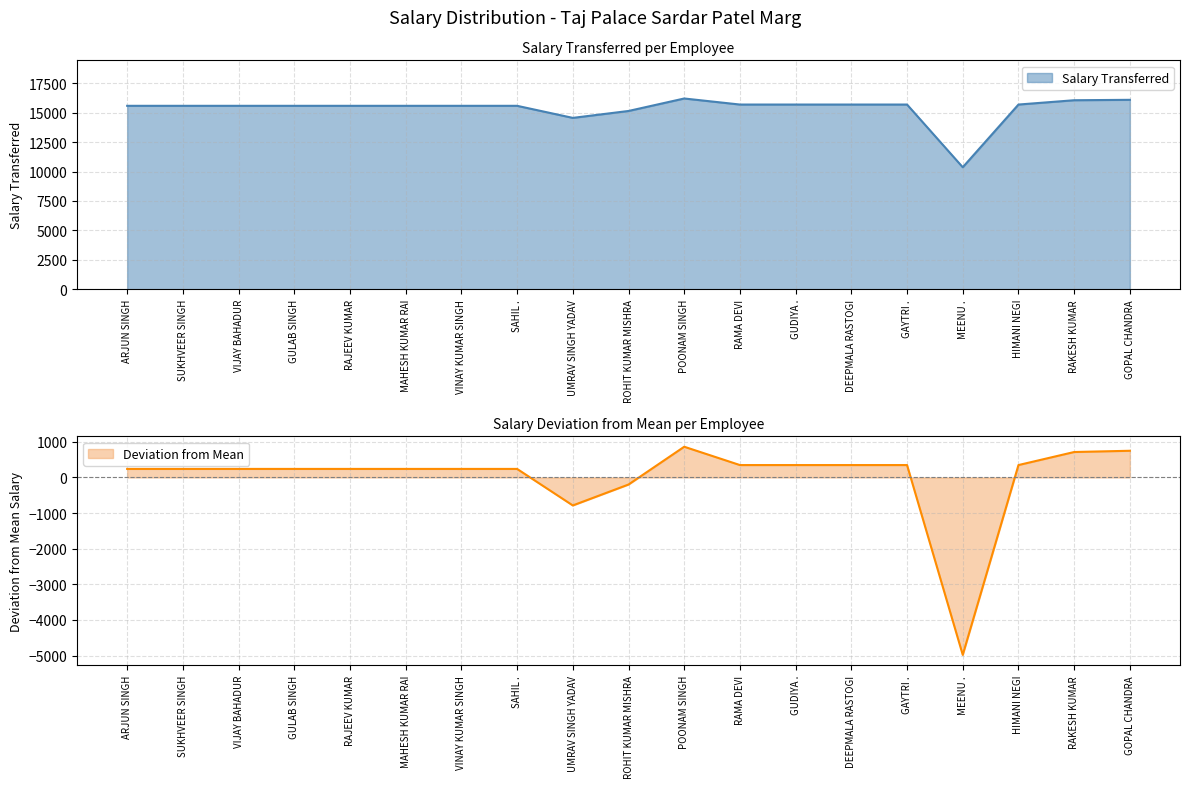

How many points are lower than both their immediate neighbors (excluding endpoints)?

2